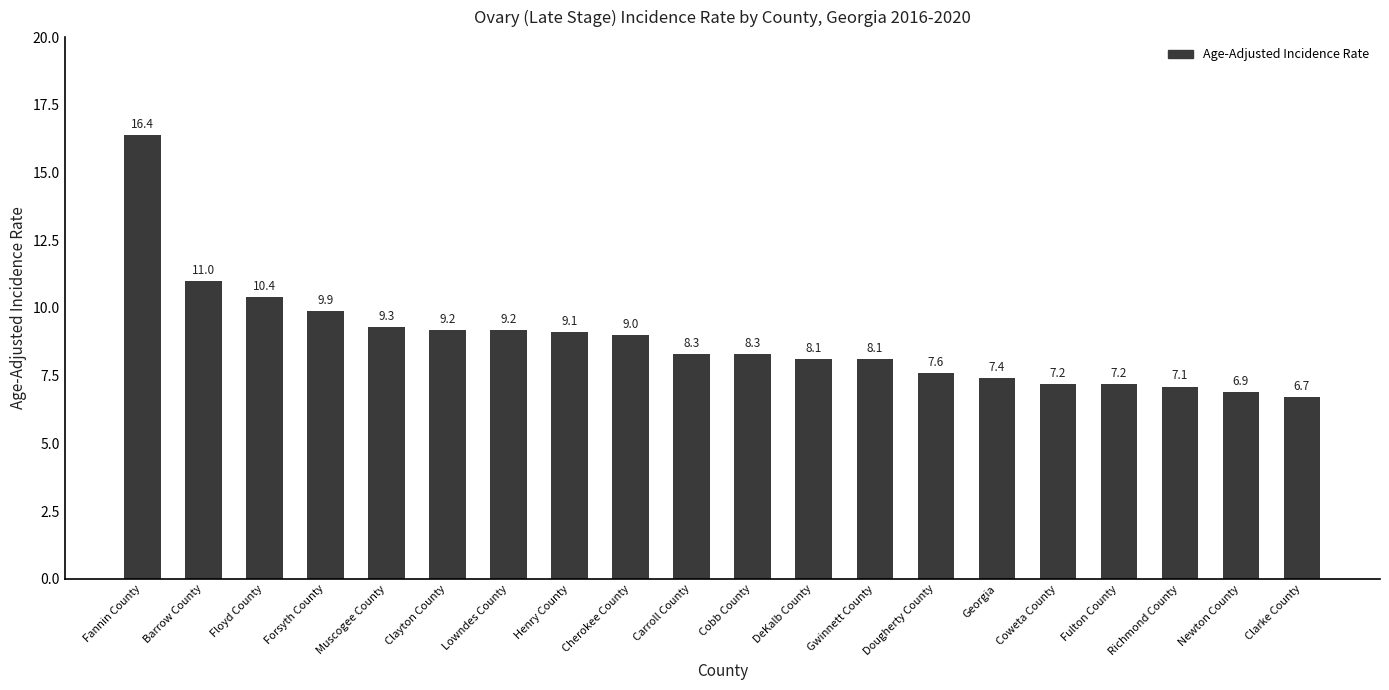

What is the difference between the maximum and second lowest values?

9.5